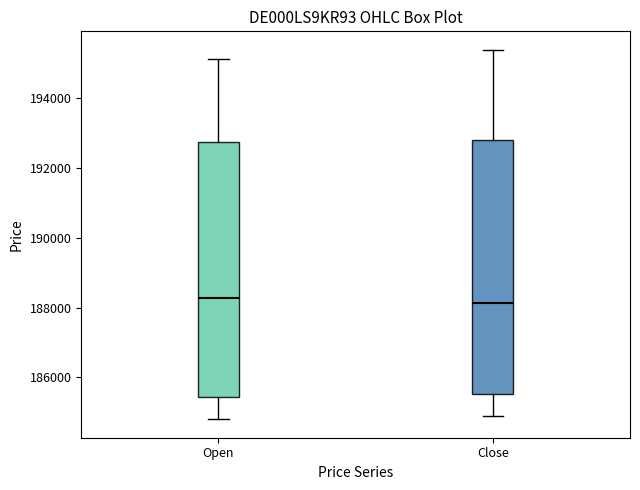

Reading left to right, transcribe this box plot: for each box, give where its median line is, the range the box spans, and where its two whiskers end, as read against the y-axis. The values are not printed on the chart, so give them approximately, as read against the axis.

Open: median 188200, box 185400 to 192800, whiskers 184800 to 195200
Close: median 188200, box 185600 to 192800, whiskers 184800 to 195400